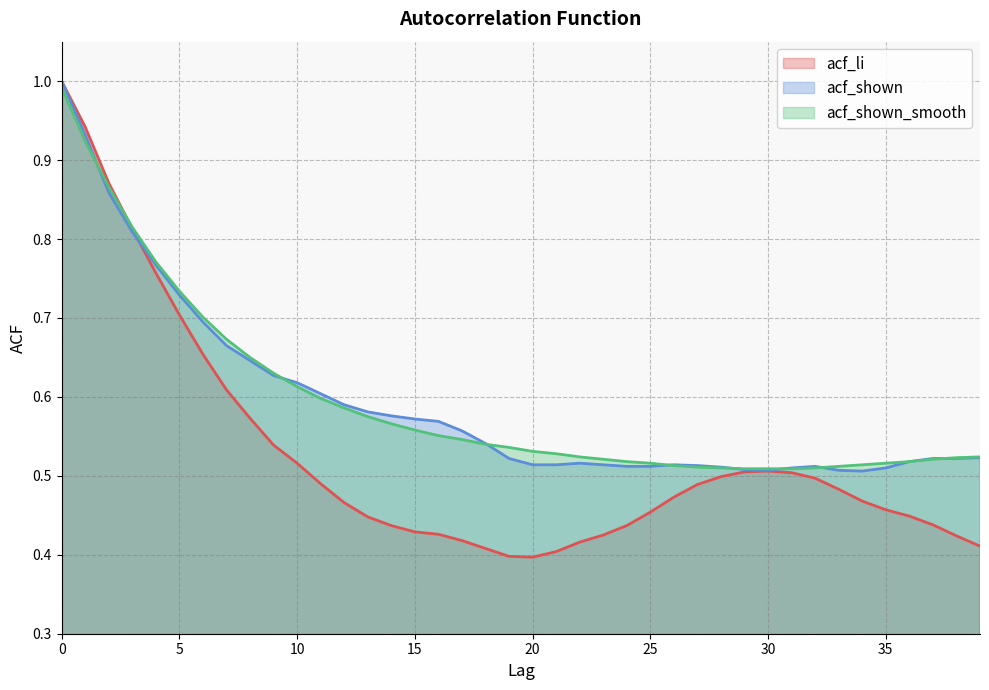

Is the value of acf_shown_smooth at 9 greater than the value of acf_li at 25?

Yes